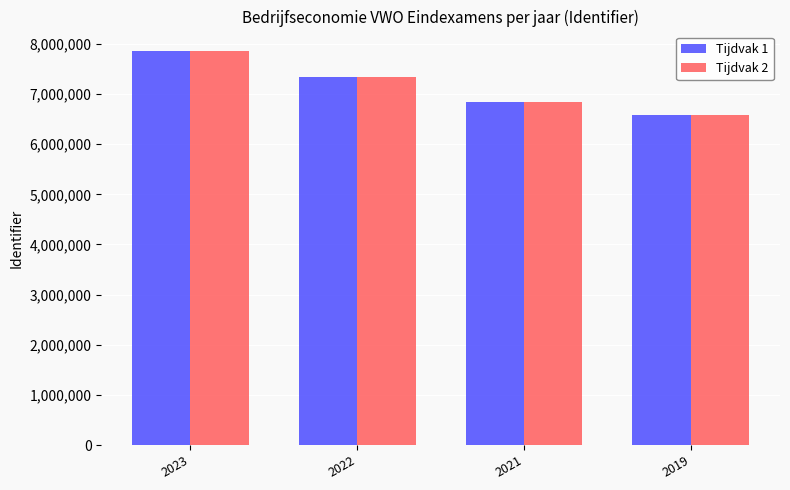

At which category is the sum across all series the highest?

2023